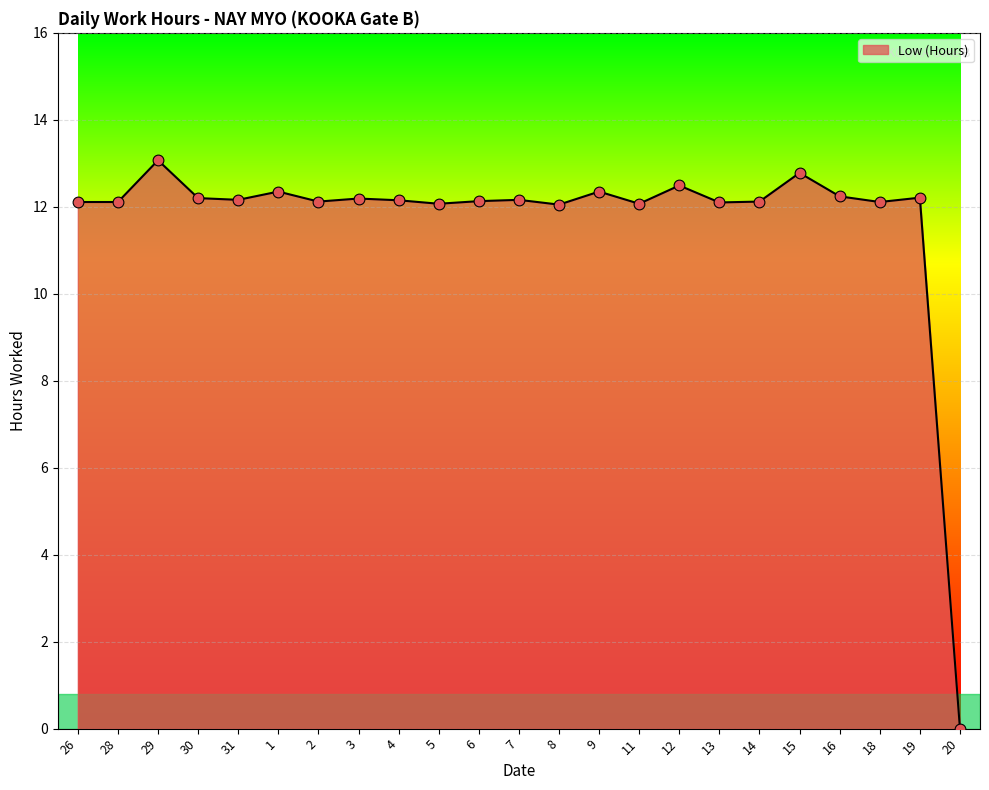

What is the change in value from 9 to 19?

-0.1